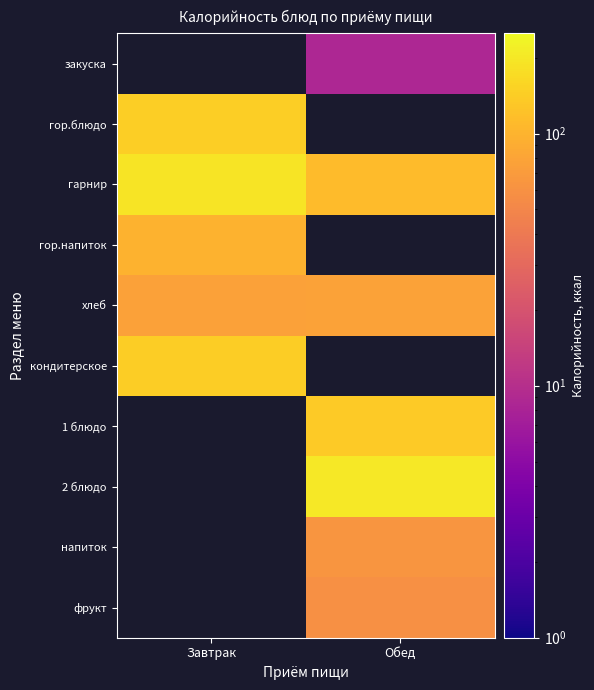

At which category does the chart reach its minimum across all series?

Обед